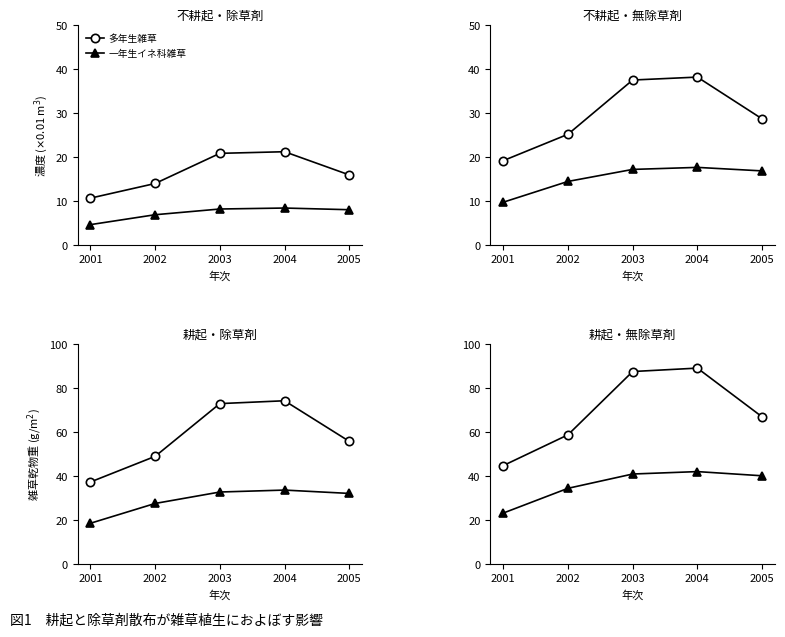

Where is the first local maximum for 一年生イネ科雑草?

2004